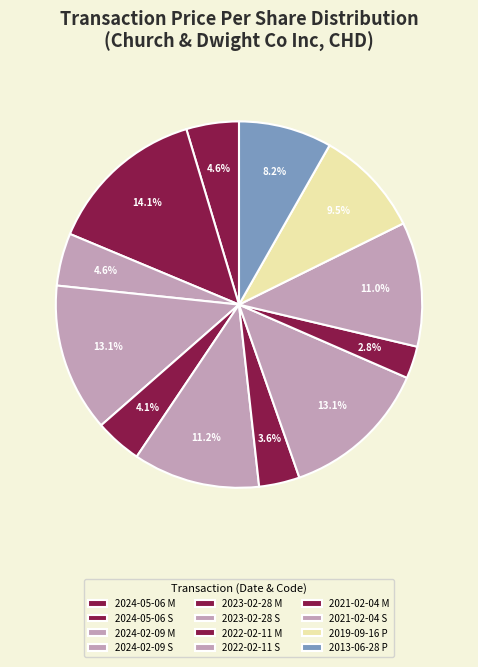

Which category has the smallest portion of the pie?

2021-02-04 M